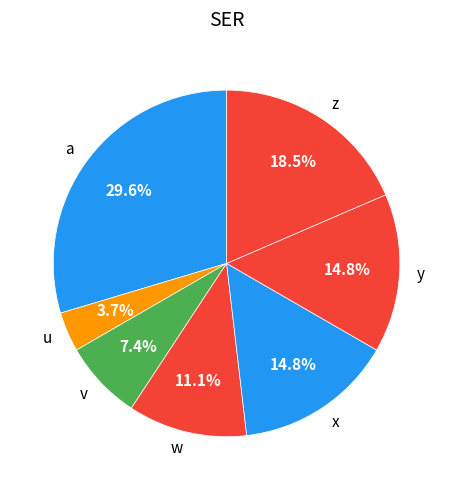

Is it true that u is 4% of the pie?

True